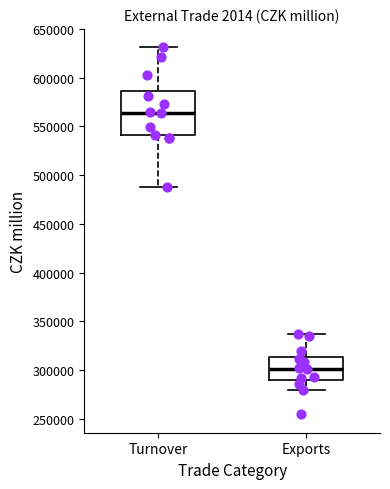

Comparing the boxes themselves (not the whiskers), which one is the tallest?

Turnover